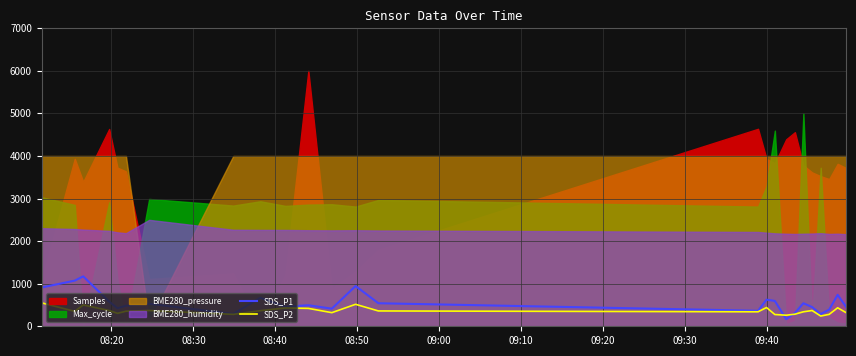

What is the maximum value for SDS_P1?

1172.5